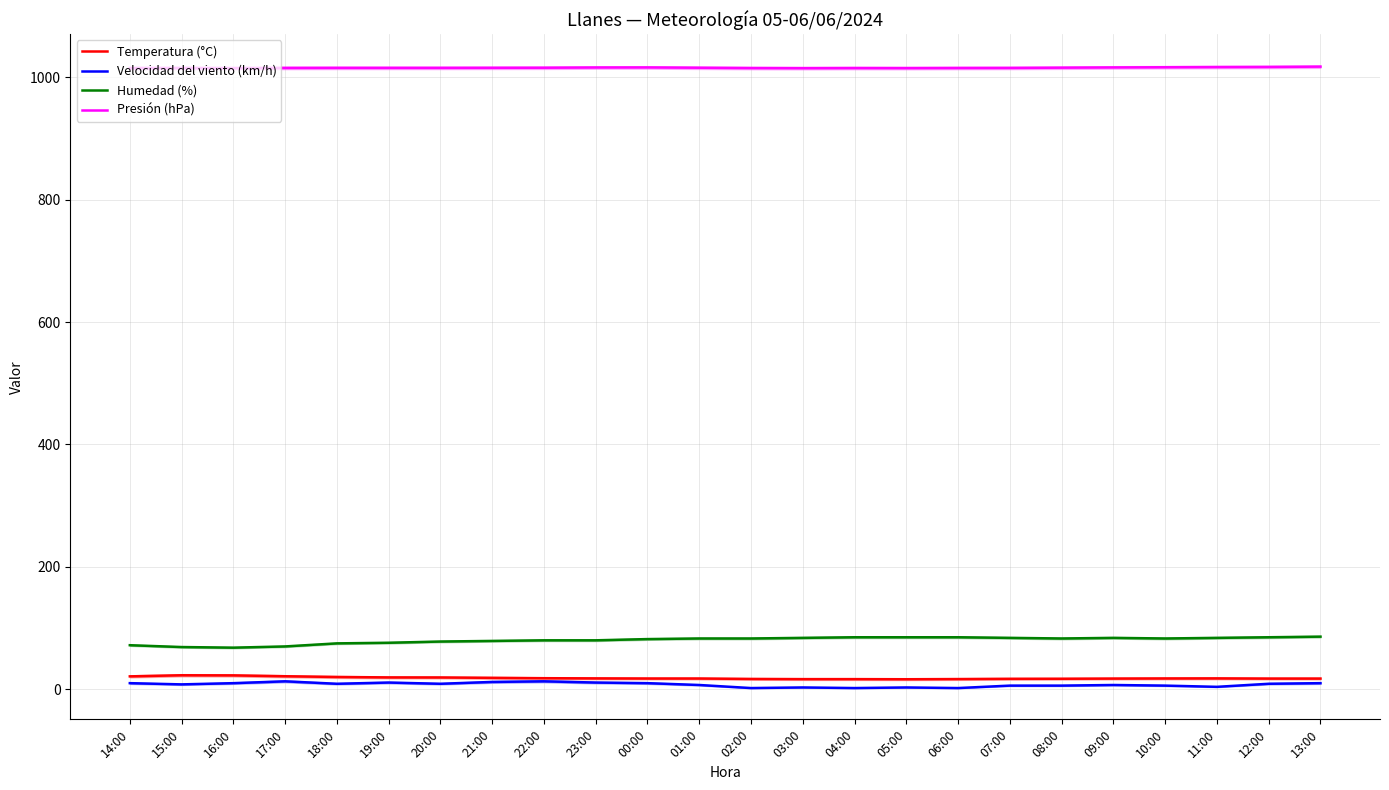

What position from the right is 06:00?

8